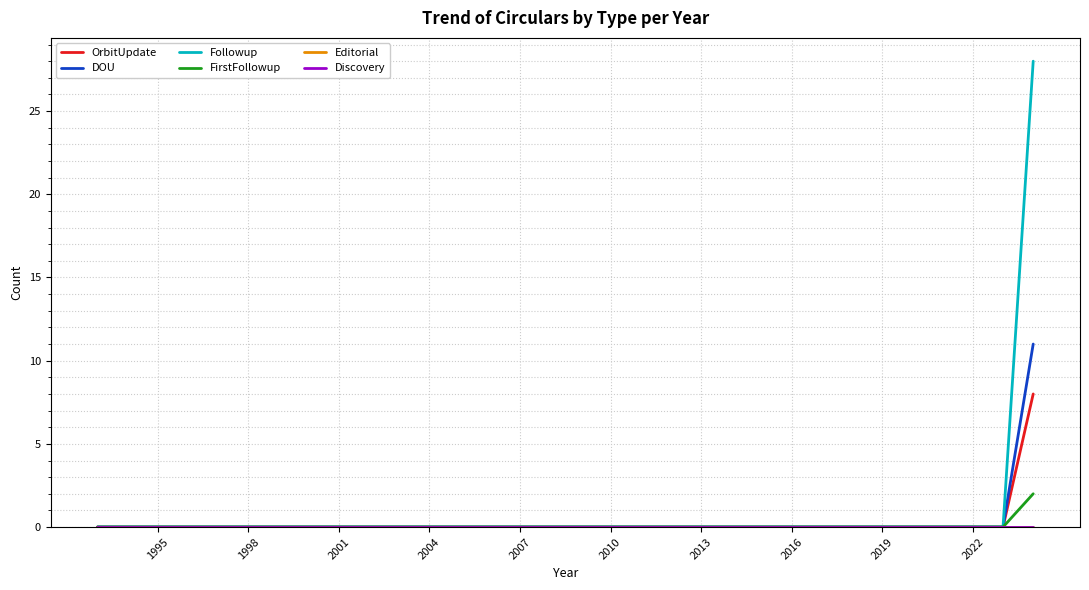

Is this an area chart (filled region under the line)?

No